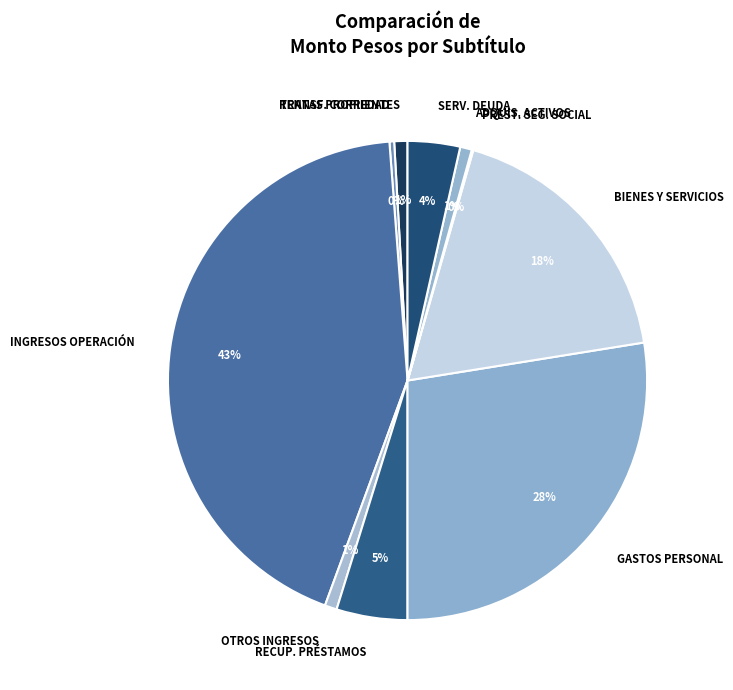

What percentage is the INGRESOS OPERACIÓN slice, to the nearest percent?

43%